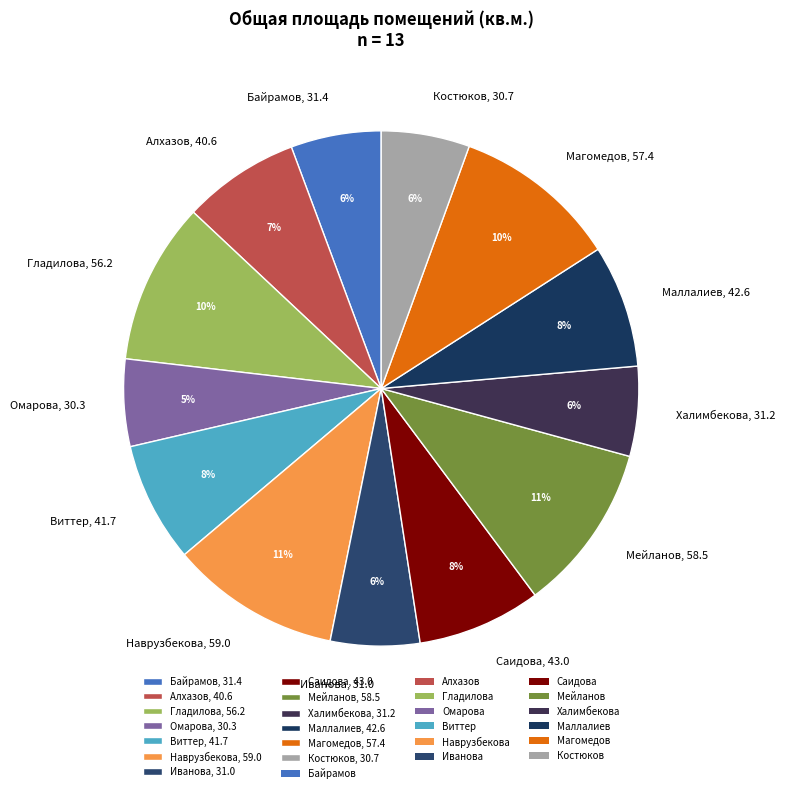

Is the sum of Байрамов, 31.4 and Саидова, 43.0 greater than half?

No